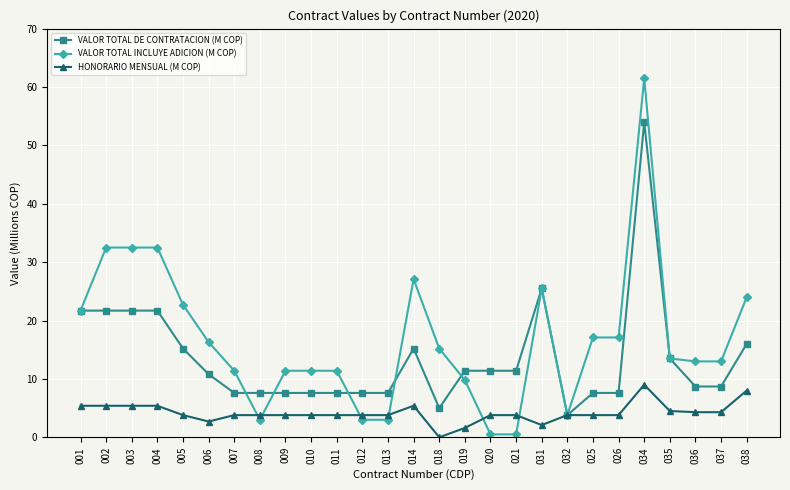

What position from the left is 035?

24